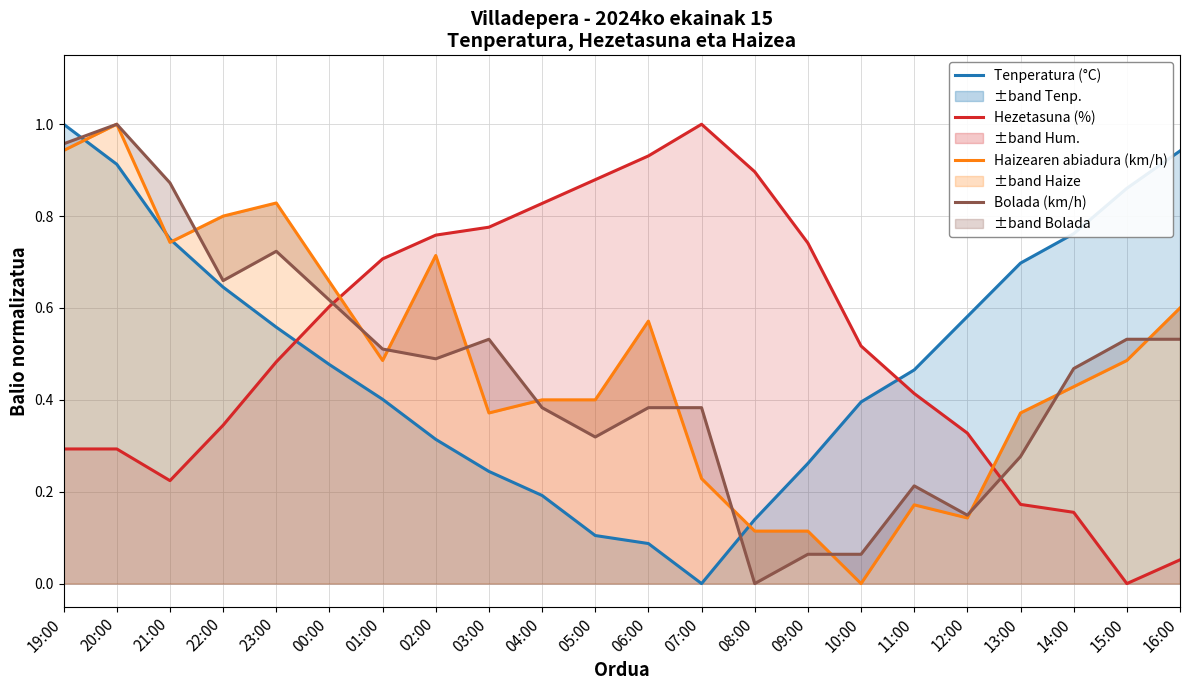

What is the label of the 14th point from the left?

08:00